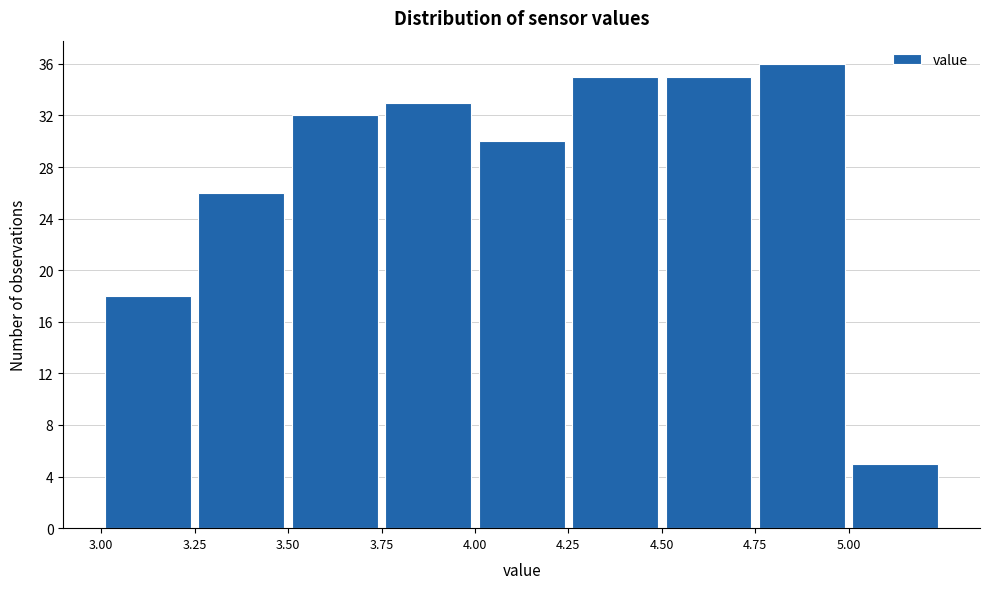

Reading left to right, list every bar in this chart as the range it spans on the x-axis followed by its height. The values are not printed on the chart, so give them approximately, as read against the axis.

3.00 to 3.25: 18
3.25 to 3.50: 26
3.50 to 3.75: 32
3.75 to 4.00: 33
4.00 to 4.25: 30
4.25 to 4.50: 35
4.50 to 4.75: 35
4.75 to 5.00: 36
5.00 to 5.25: 5